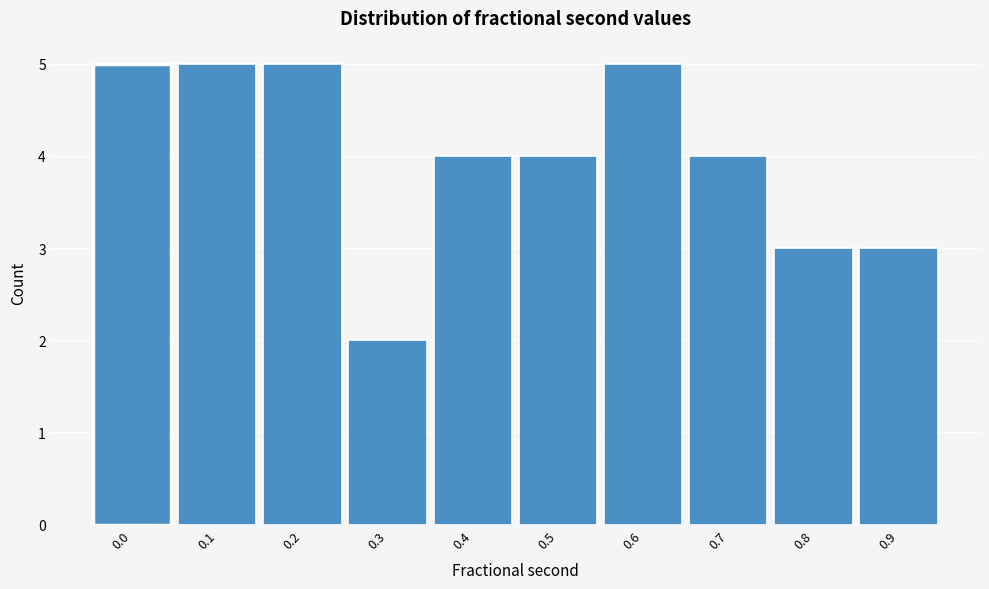

Reading left to right, list all the values displayed in this chart.

0.0=5	0.1=5	0.2=5	0.3=2	0.4=4	0.5=4	0.6=5	0.7=4	0.8=3	0.9=3